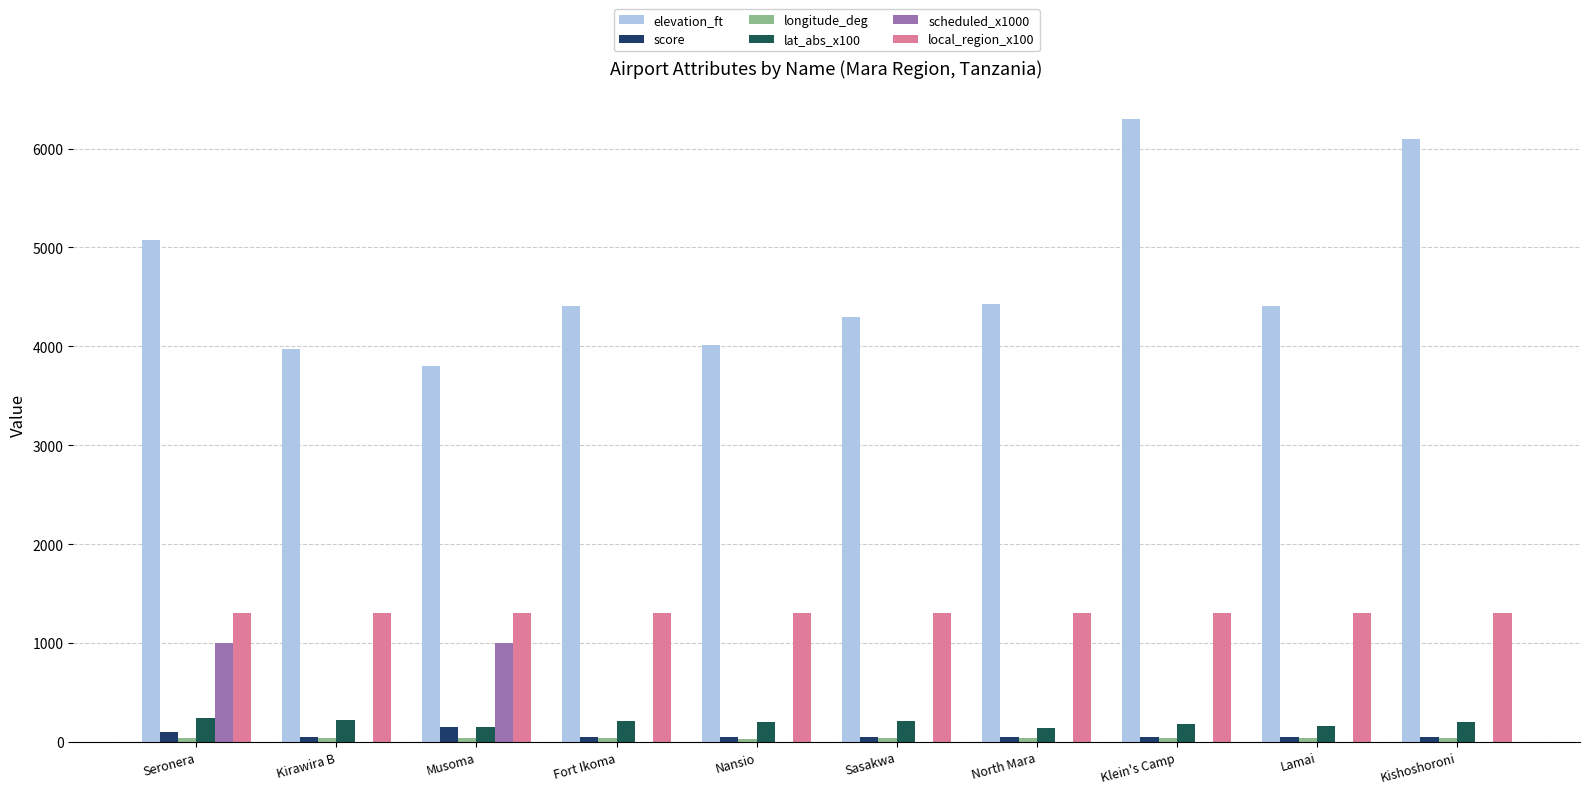

What is the greatest value displayed?

6300.0